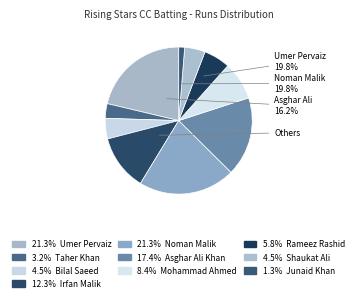

What percentage is the Mohammad Ahmed slice, to the nearest percent?

8%